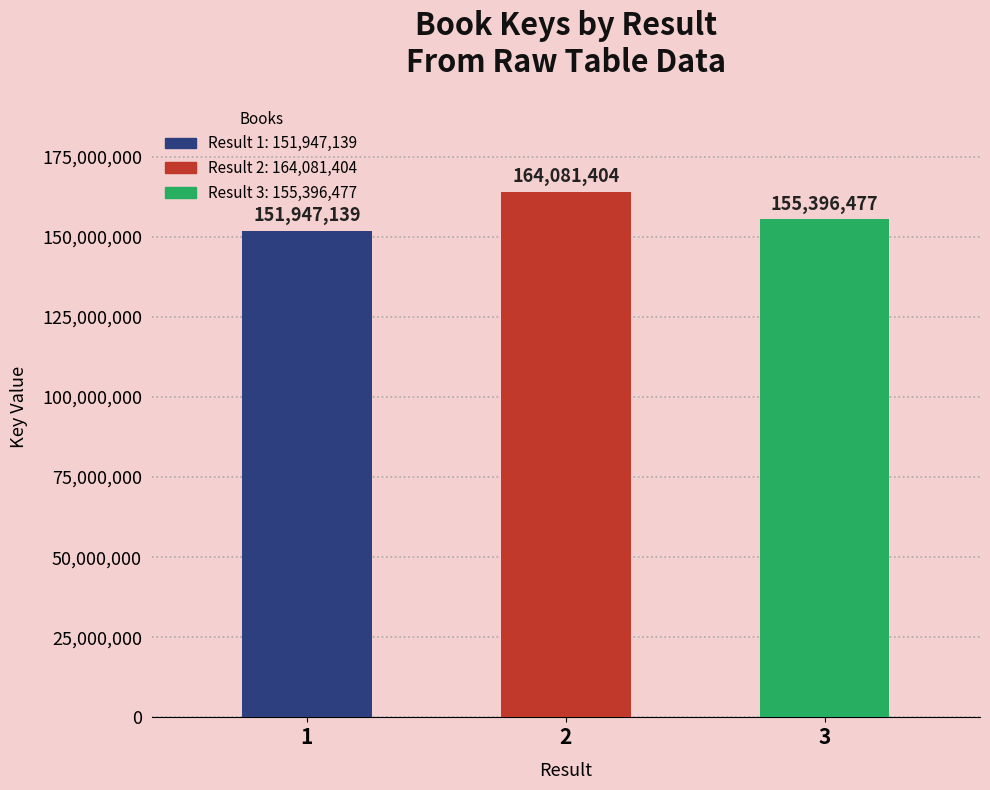

What is the average value?

157141673